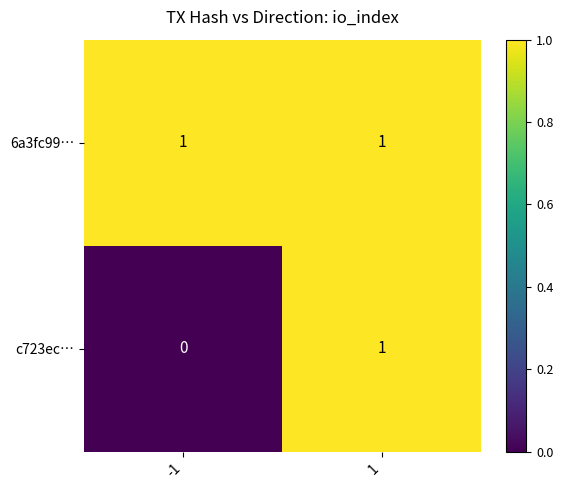

At which category is the sum across all series the highest?

1